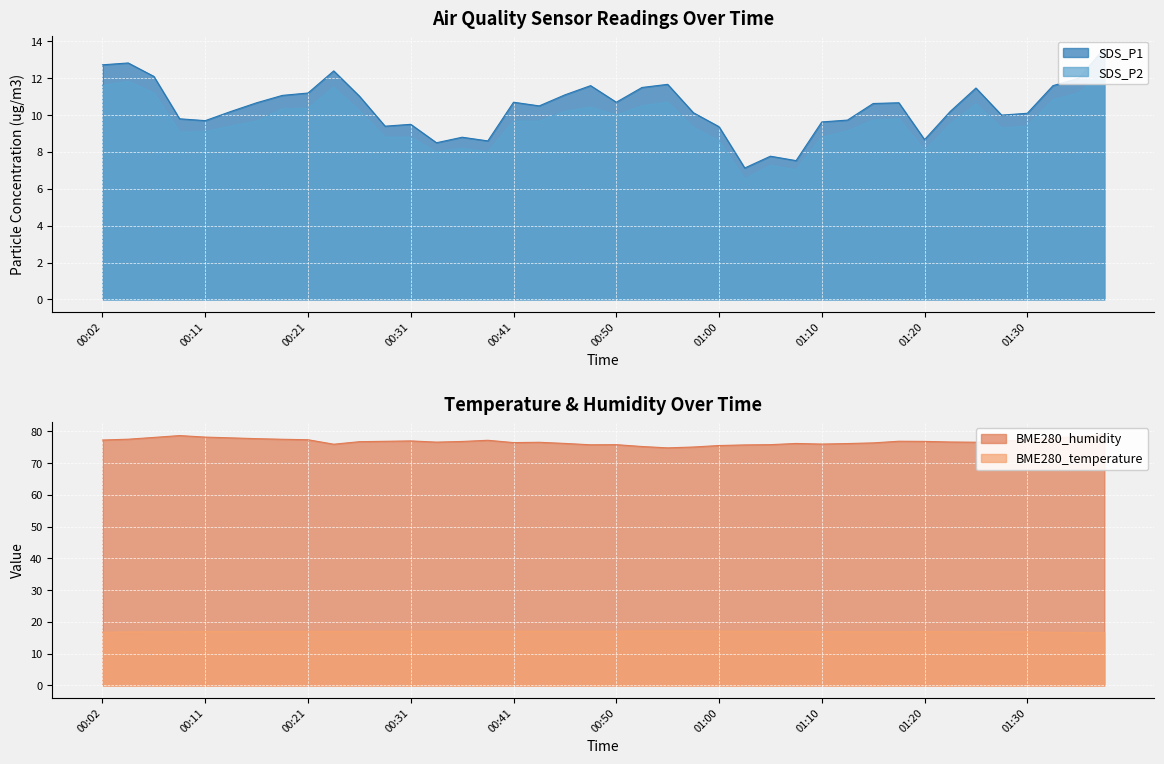

True or false: BME280_temperature has a value of 17.1 at 00:43.

True